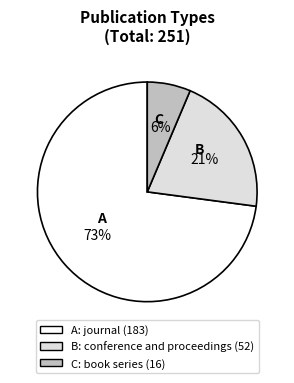

To the nearest percent, what is the difference between the largest and smallest slice percentages?

67%